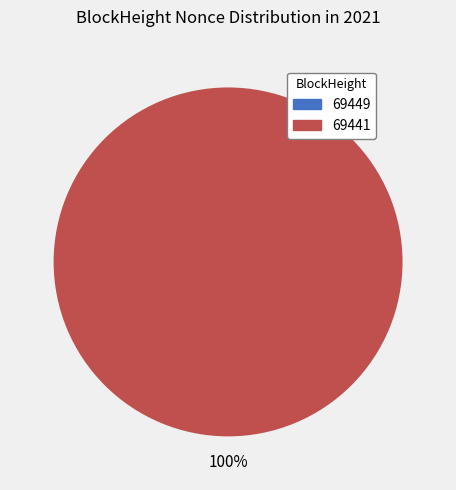

Is there any slice that represents more than half of the pie?

Yes